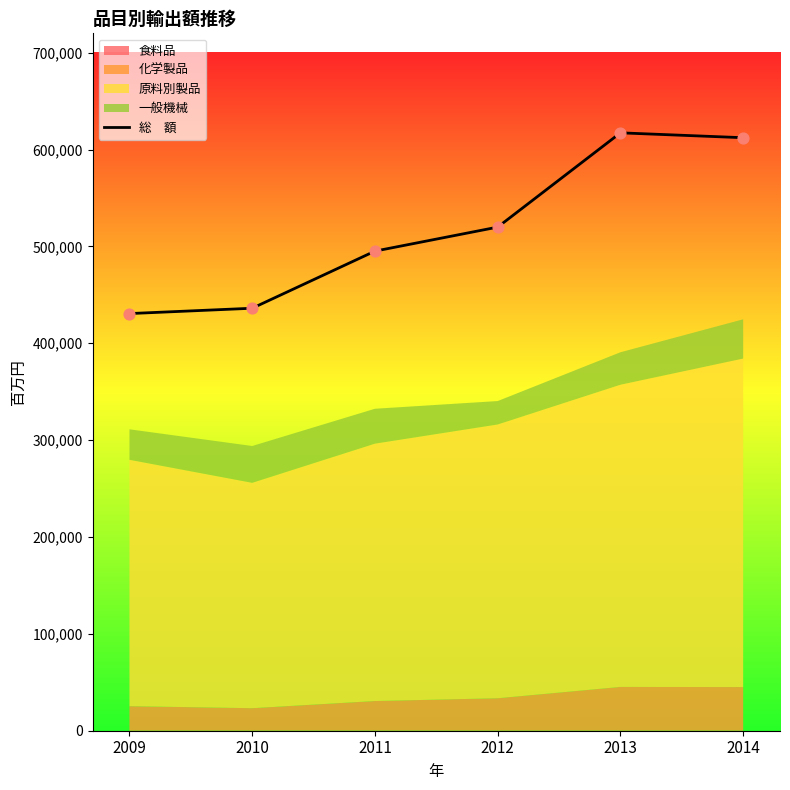

Which has a higher value, 2012 or 2011?

2012